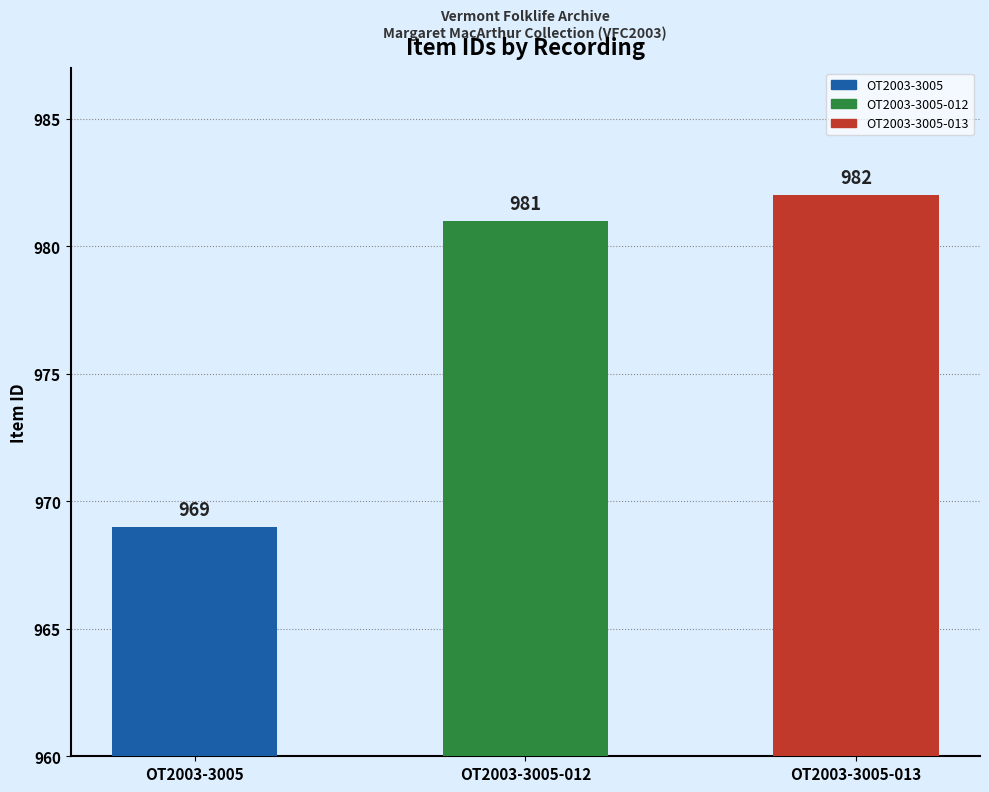

What is the maximum value shown in the chart?

982